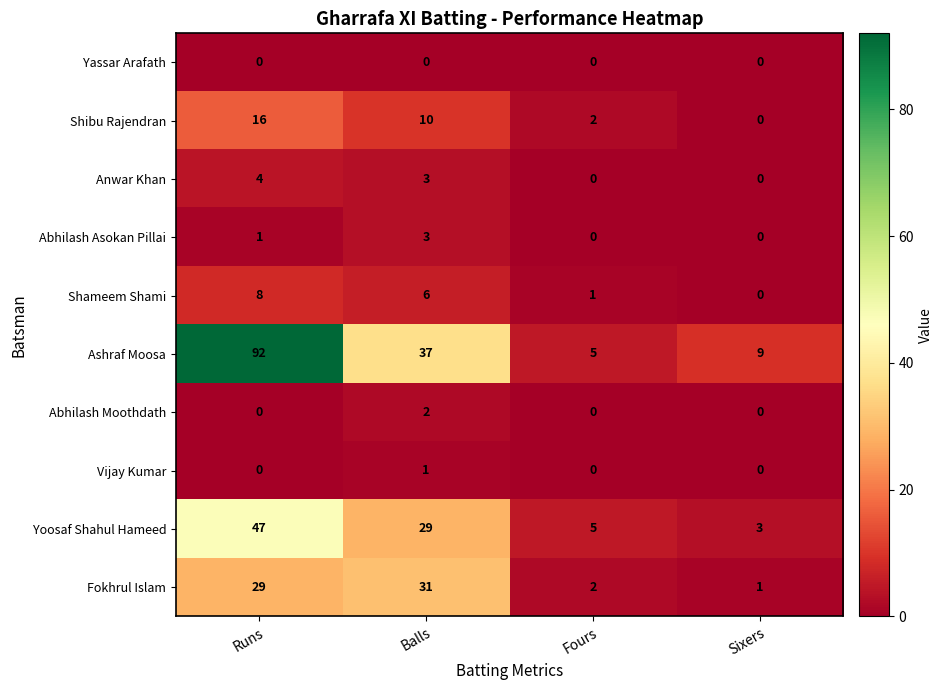

What is the maximum value shown in the chart?

92